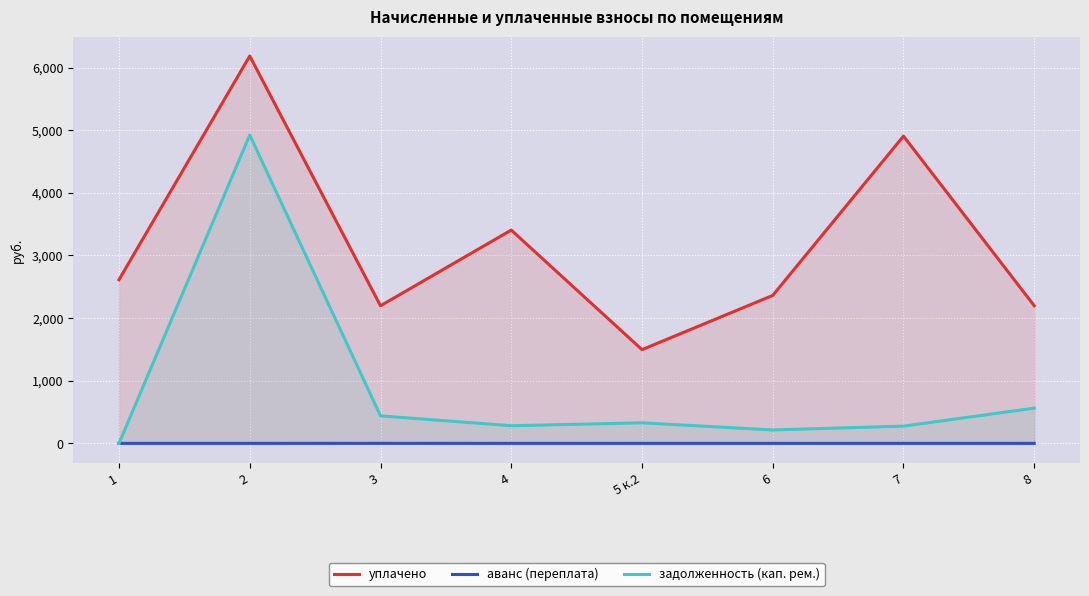

What is the maximum value shown in the chart?

6185.5